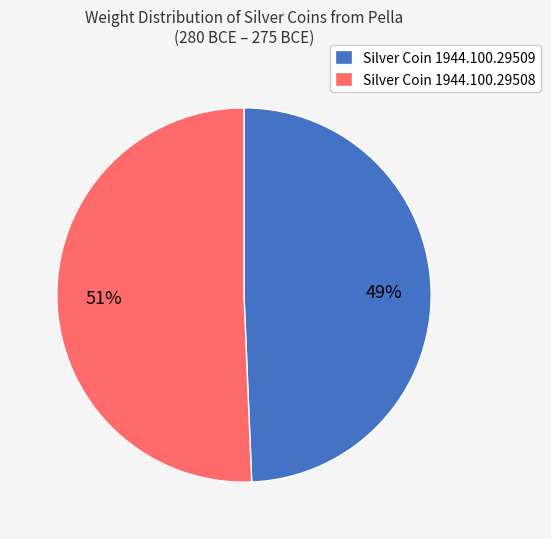

To the nearest percent, what is the combined percentage of Silver Coin 1944.100.29509 and Silver Coin 1944.100.29508?

100%